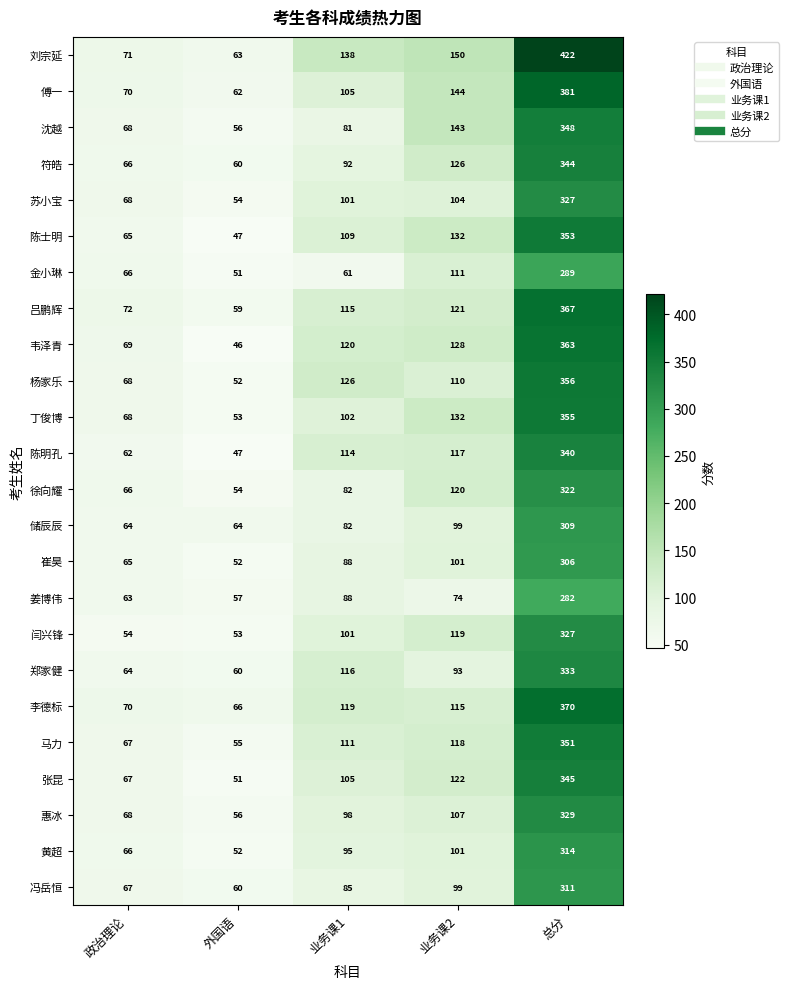

What is the difference between the 陈士明 values at 外国语 and 业务课1?

62